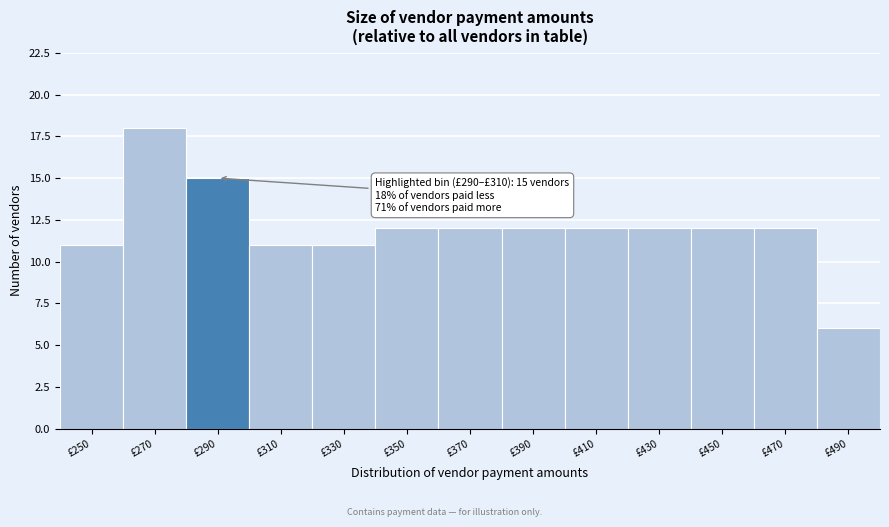

Reading left to right, extract all data points from this chart.

£250=11	£270=18	£290=15	£310=11	£330=11	£350=12	£370=12	£390=12	£410=12	£430=12	£450=12	£470=12	£490=6